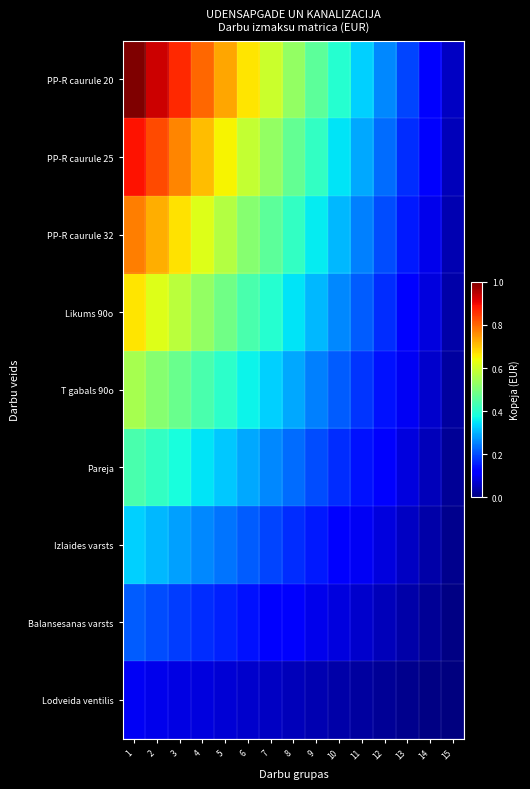

Which series has the largest total across all categories?

PP-R caurule 20